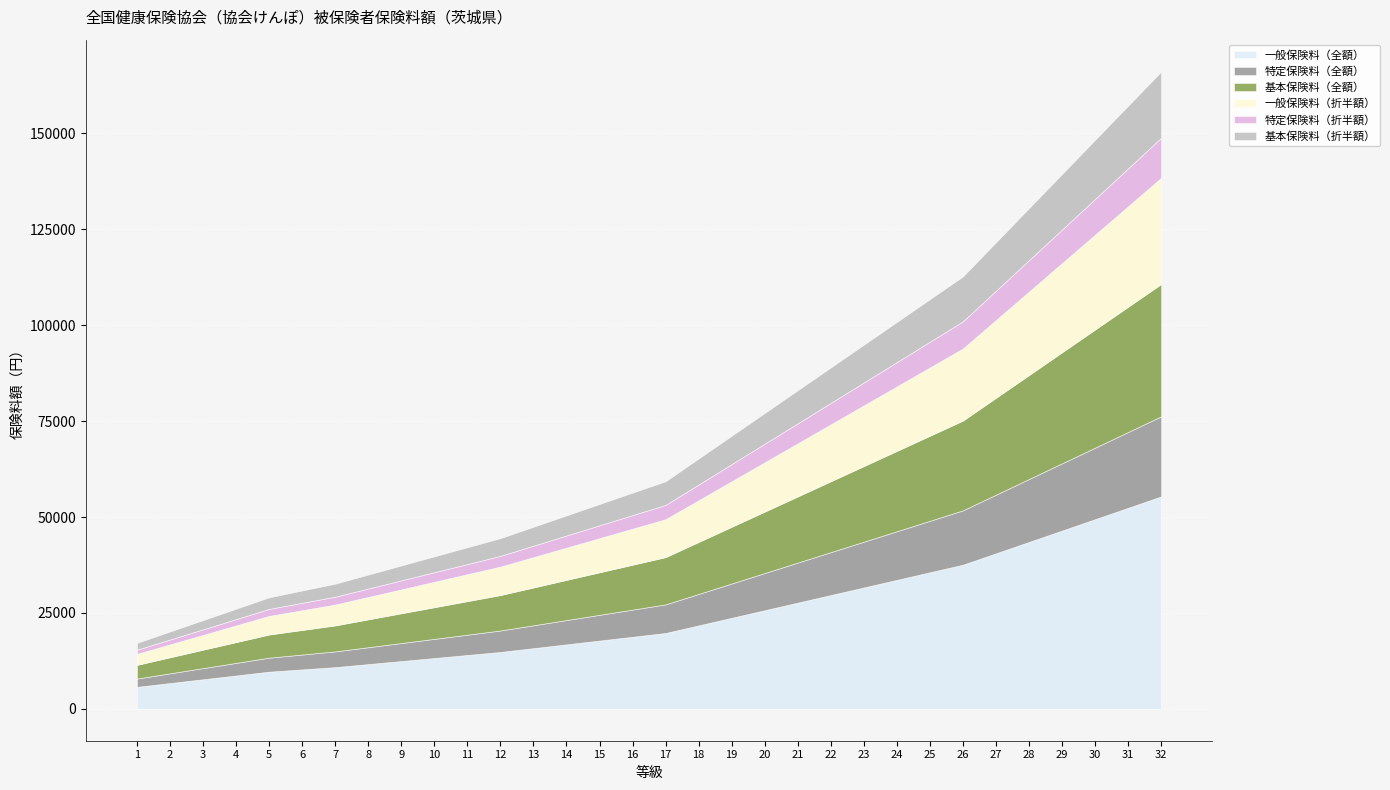

Is it true that 特定保険料（全額） equals 21291.2 at 25?

False